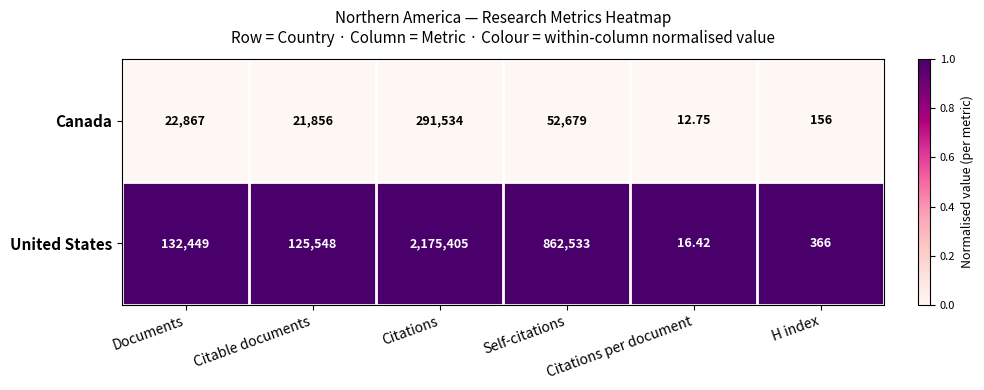

At which category is the sum across all series the highest?

Citations